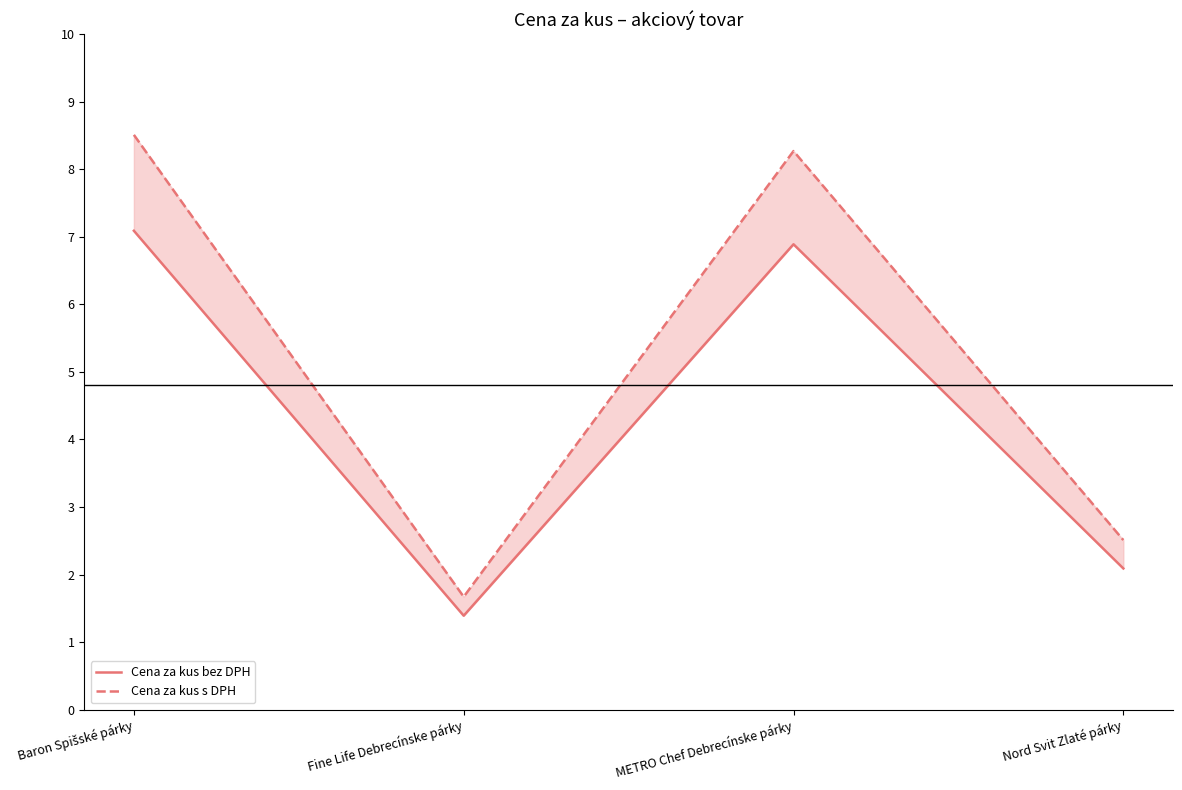

Is it true that Cena za kus bez DPH equals 4.4 at Baron Spišské párky?

False